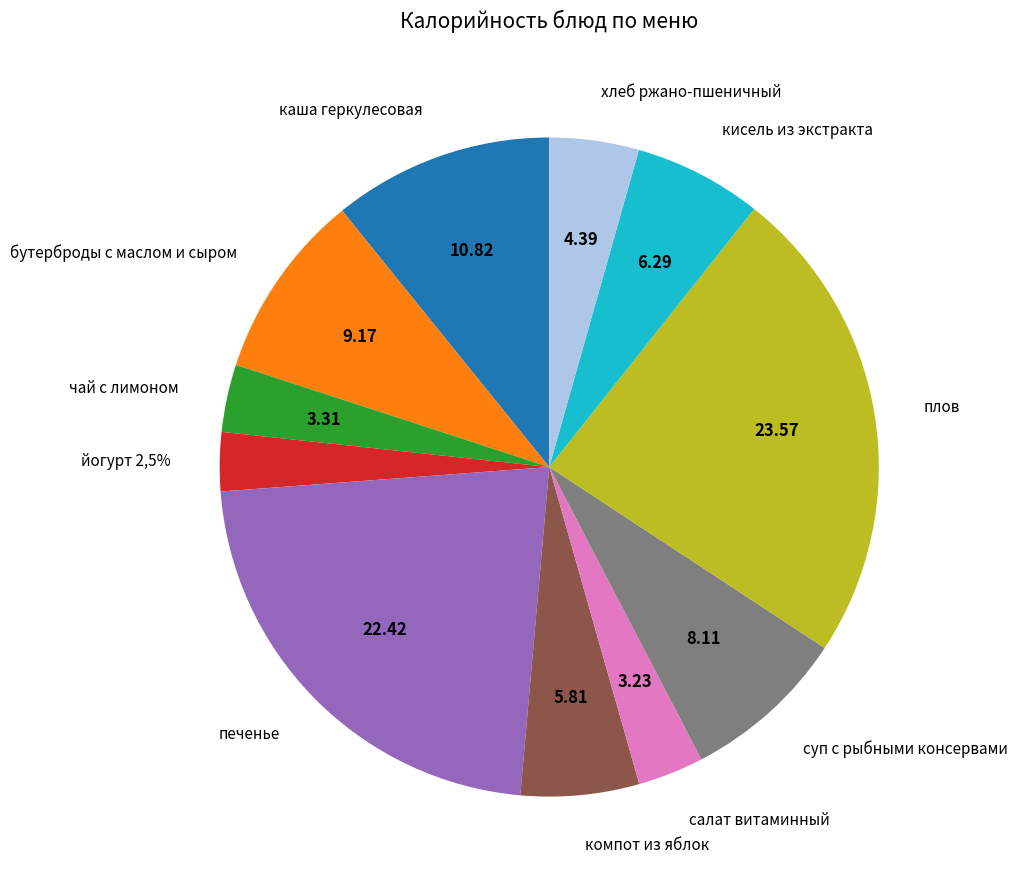

Is the sum of плов and чай с лимоном greater than half?

No